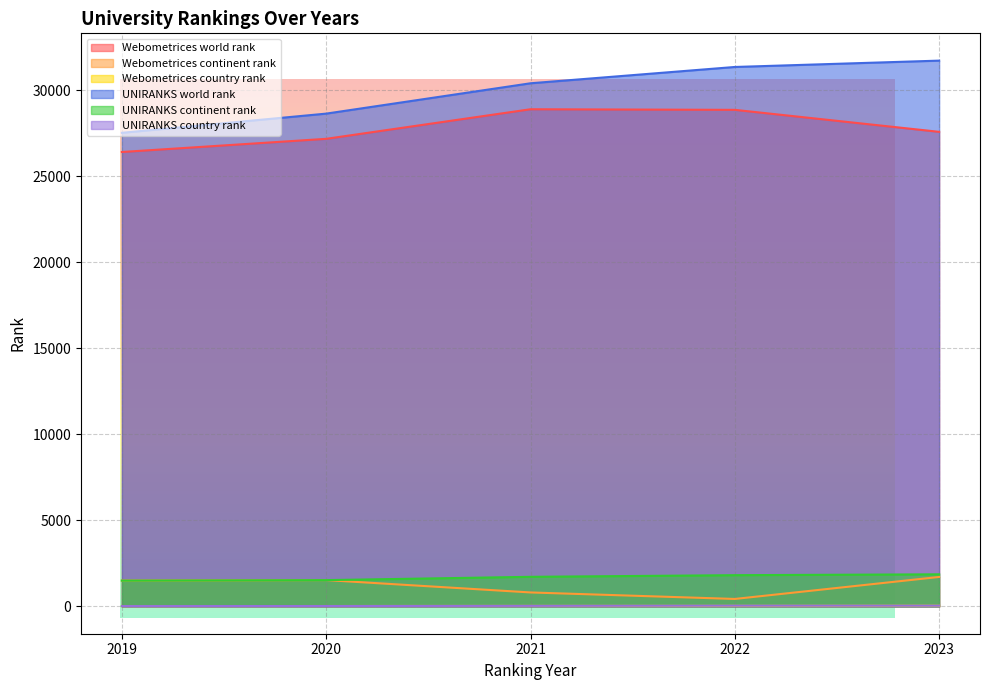

How many lines are shown in the chart?

6